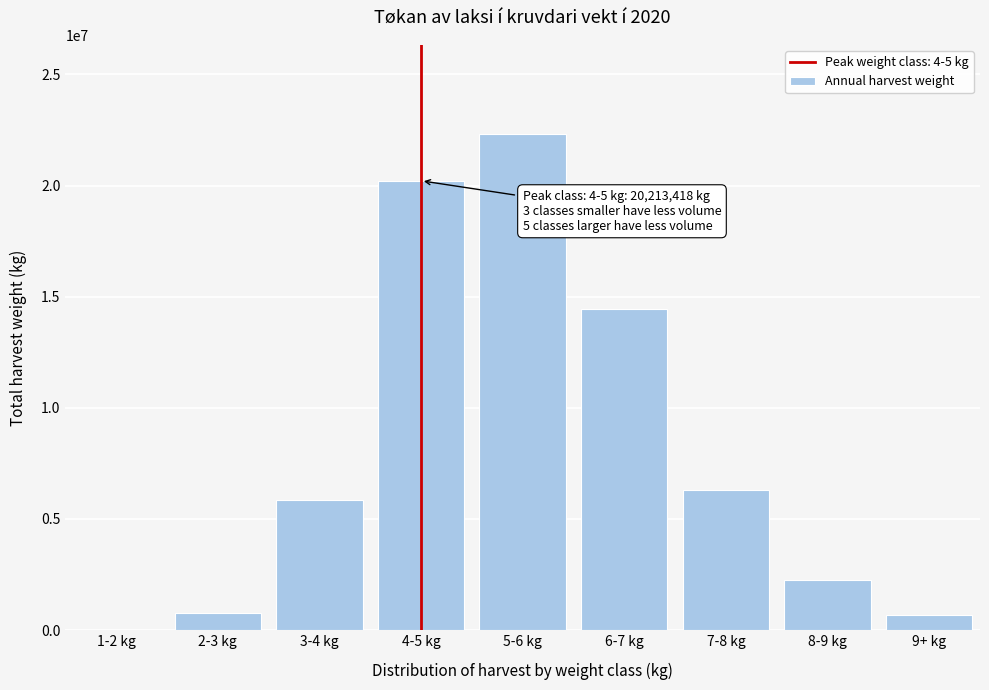

At which label is the value closest to 11165851?

6-7 kg